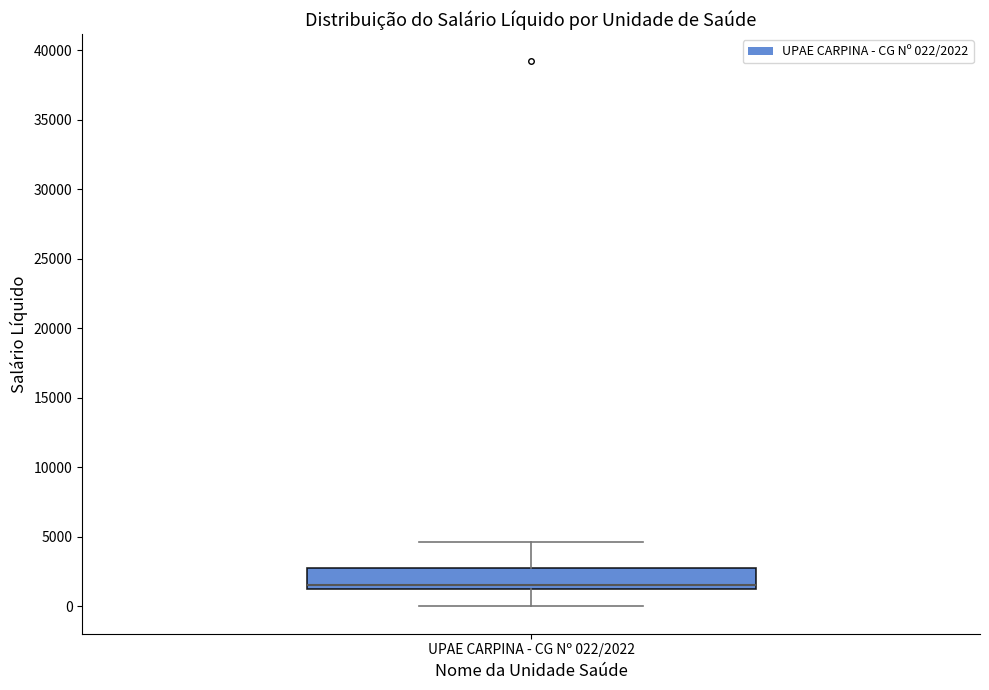

Transcribe this box plot: give where the median line is, the range the box spans, and where the two whiskers end, as read against the y-axis. The values are not printed on the chart, so give them approximately, as read against the axis.

median 1500, box 1000 to 3000, whiskers 0 to 4500